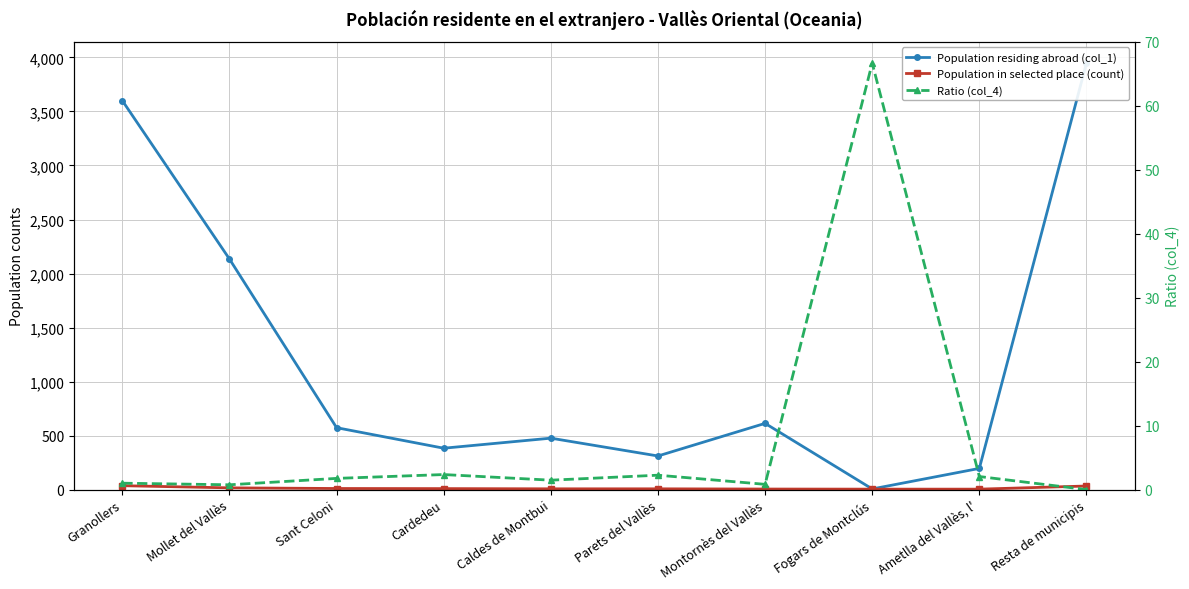

Where does the Ratio (col_4) series first go above 1?

Sant Celoni